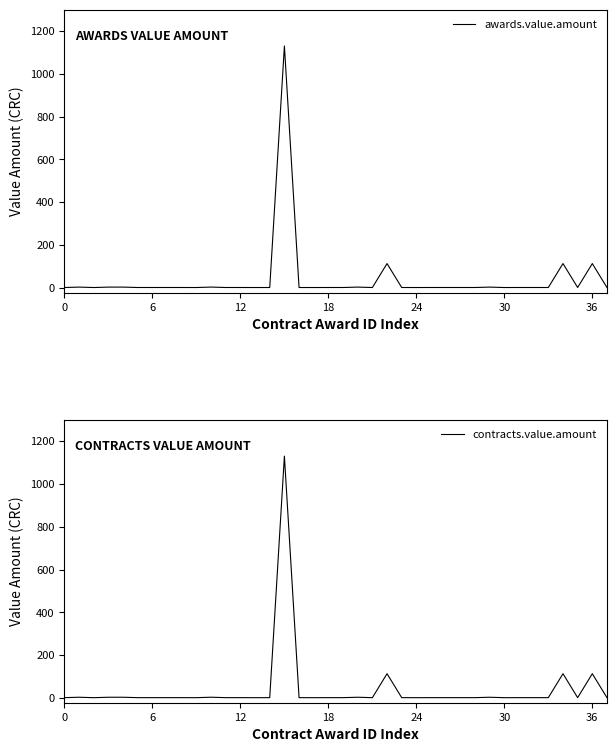

True or false: contracts.value.amount and awards.value.amount cross at least once.

False